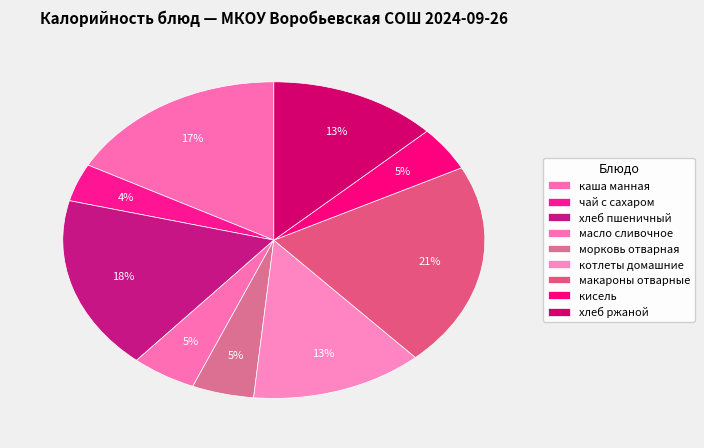

Combined, what portion of the pie is котлеты домашние and хлеб пшеничный?

31.0%